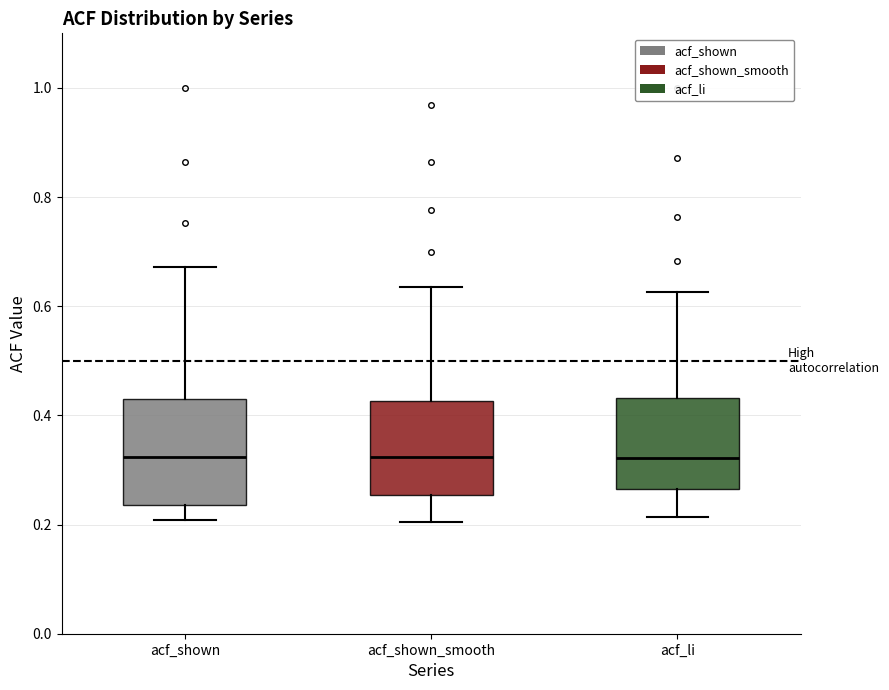

Reading left to right, read every box against the y-axis: the position of its median line, the range the box covers, and the ends of its whiskers. The values are not printed on the chart, so give them approximately, as read against the axis.

acf_shown: median 0.32, box 0.24 to 0.44, whiskers 0.20 to 0.68
acf_shown_smooth: median 0.32, box 0.26 to 0.42, whiskers 0.20 to 0.64
acf_li: median 0.32, box 0.26 to 0.44, whiskers 0.22 to 0.62